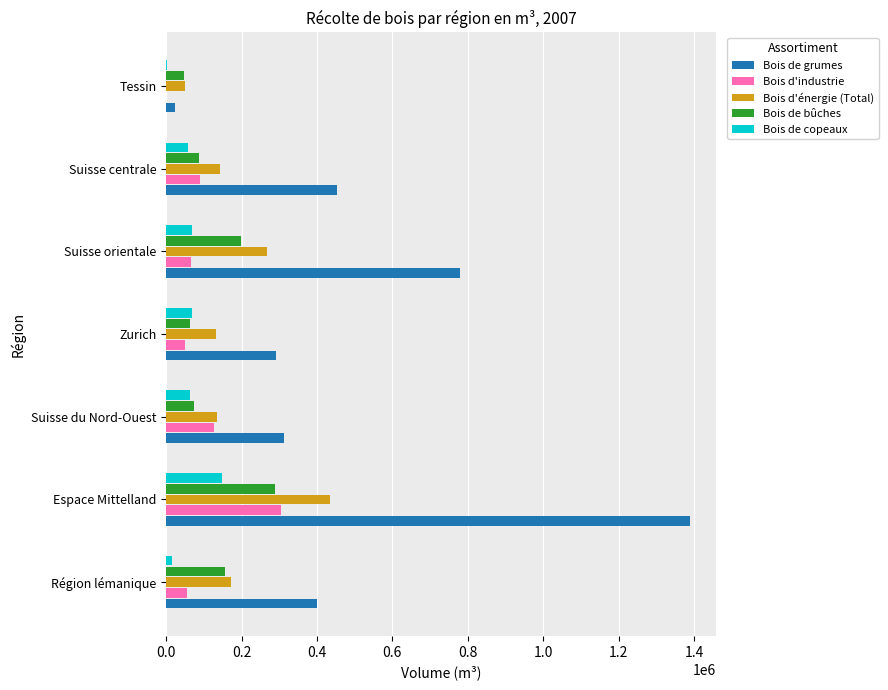

What is the sum of all Bois d'industrie values?

689470